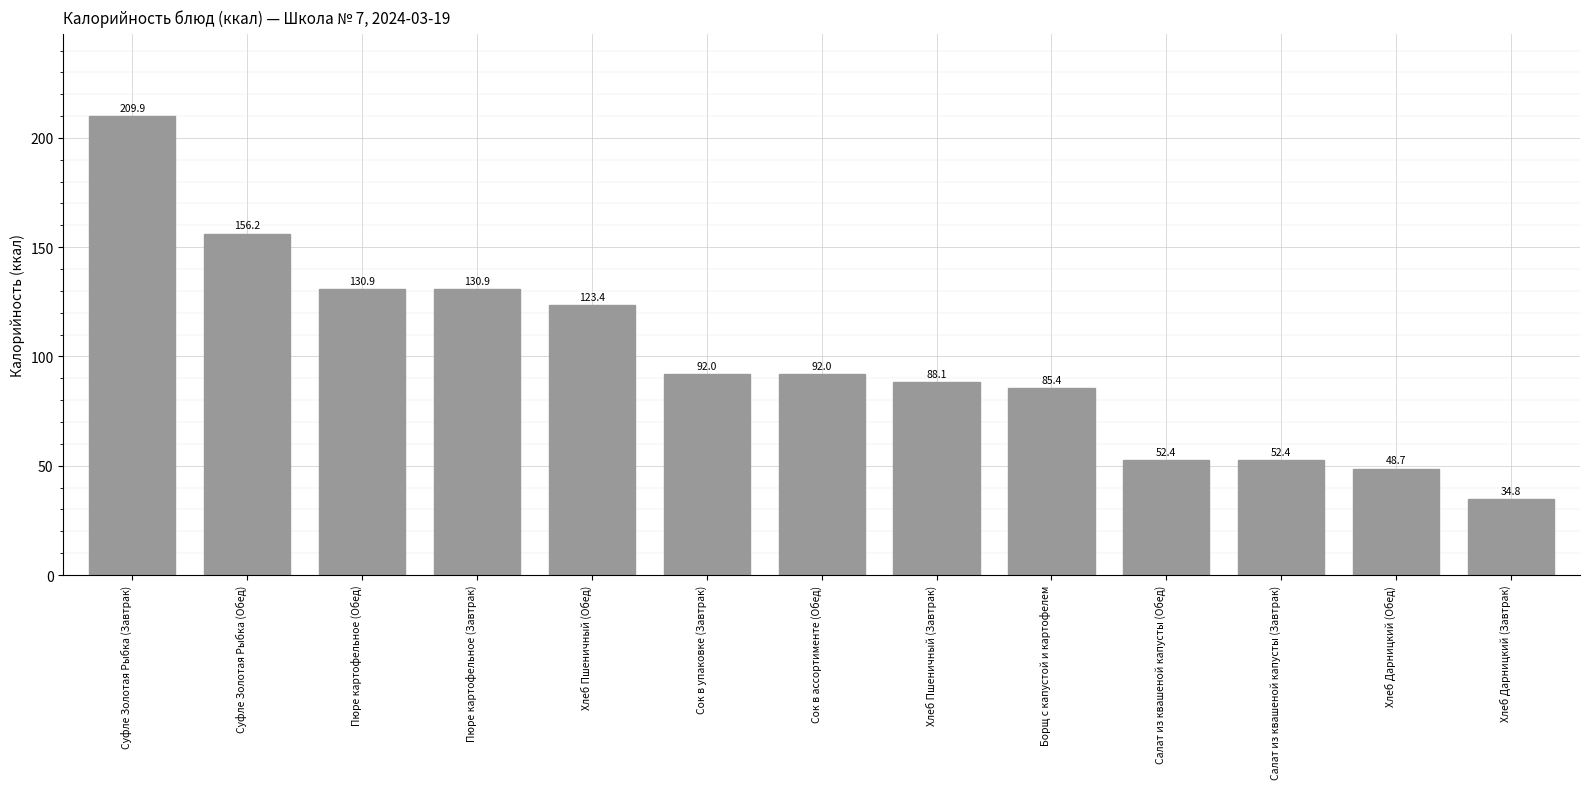

At which label is the value closest to 122?

Хлеб Пшеничный (Обед)